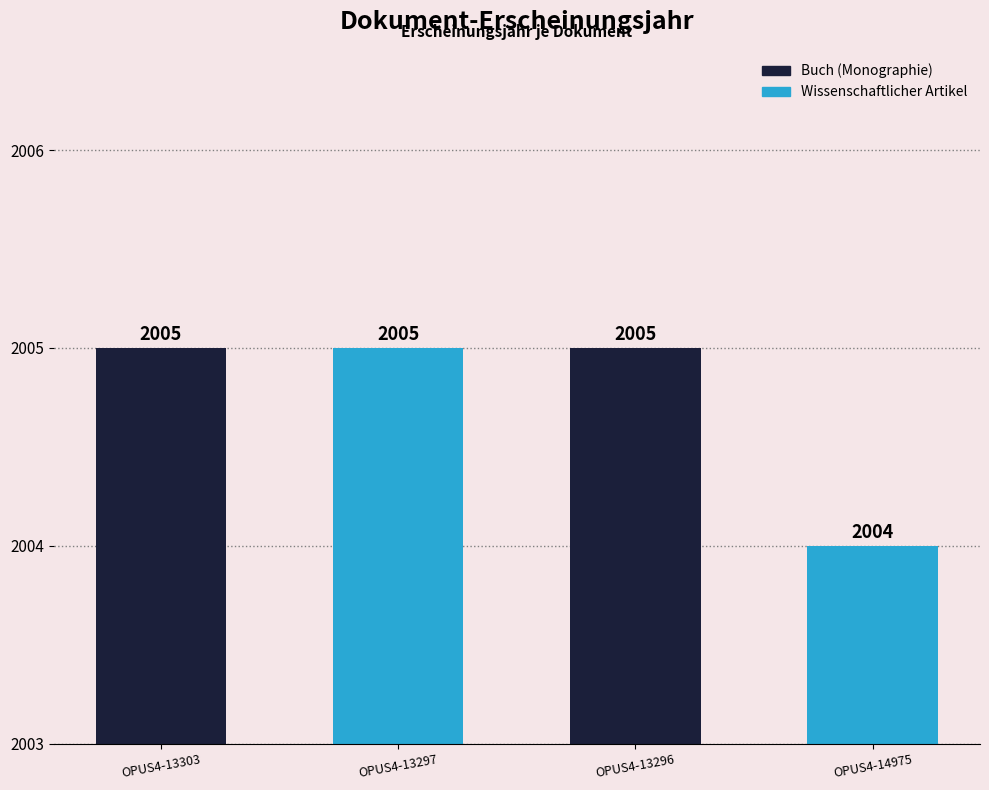

The value at OPUS4-14975 is 1080. True or false?

False